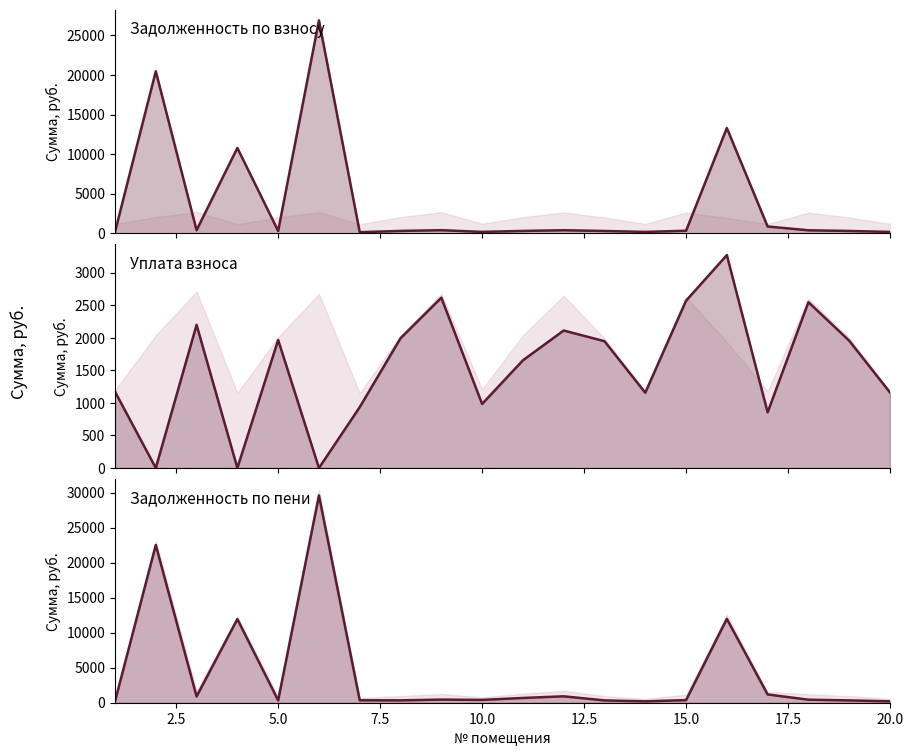

Which series has the largest range (max minus min)?

задолженность (пени)